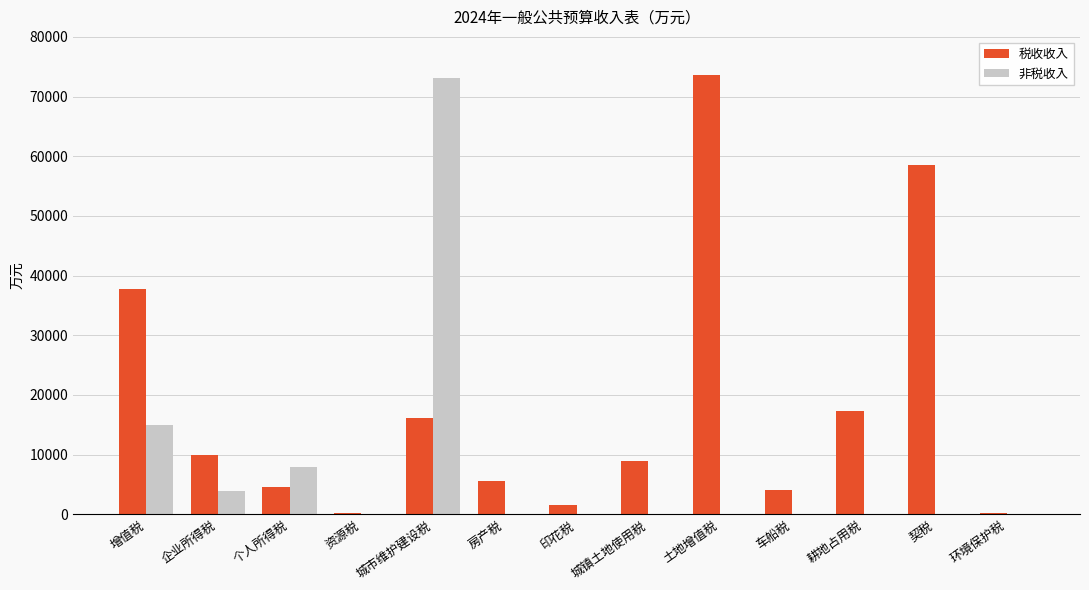

Count the number of data series in this chart.

2